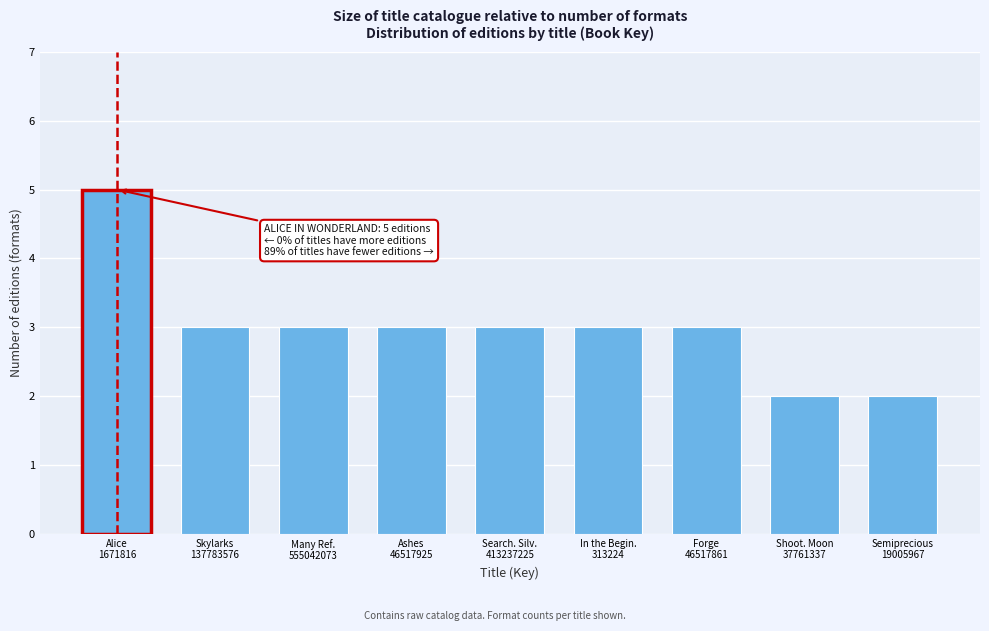

Reading right to left, transcribe all the data shown in this chart.

2	2	3	3	3	3	3	3	5